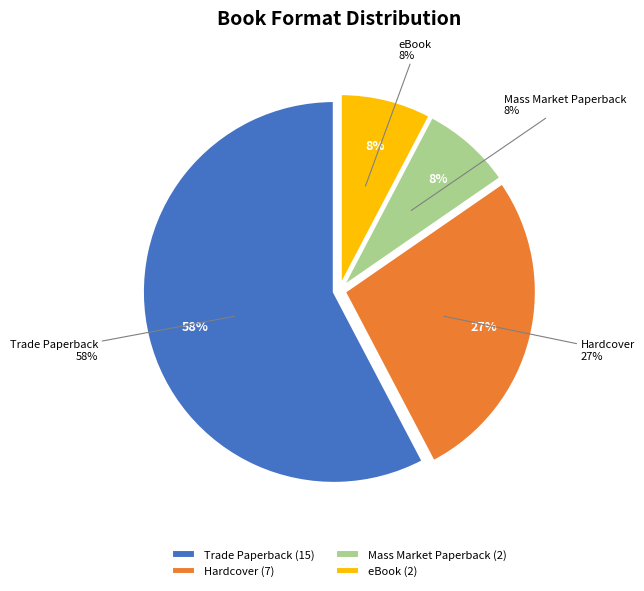

Count the number of slices in the pie.

4